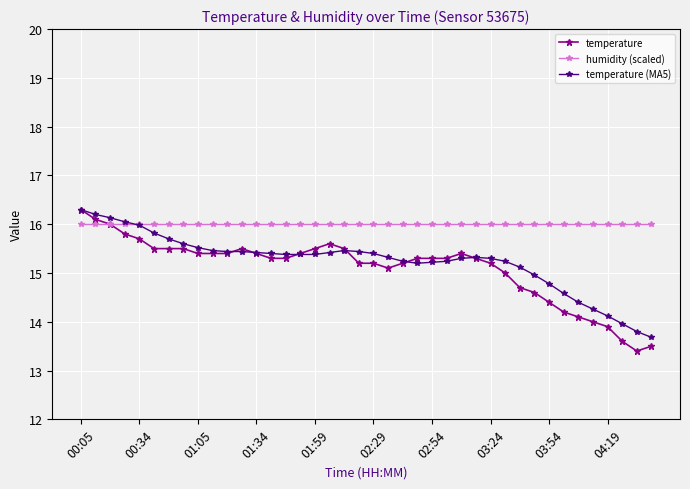

What is the greatest value displayed?

16.3